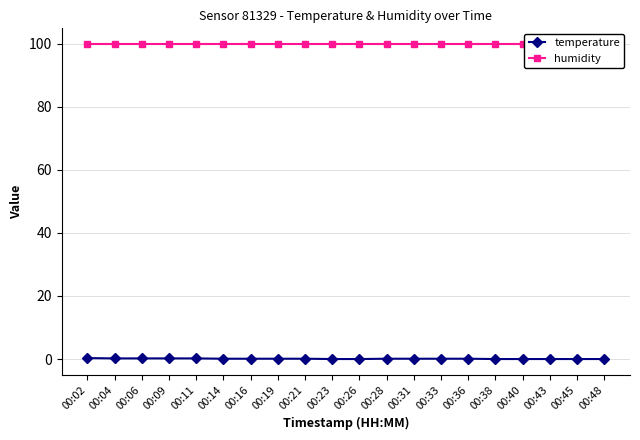

Count the number of categories in the chart.

20